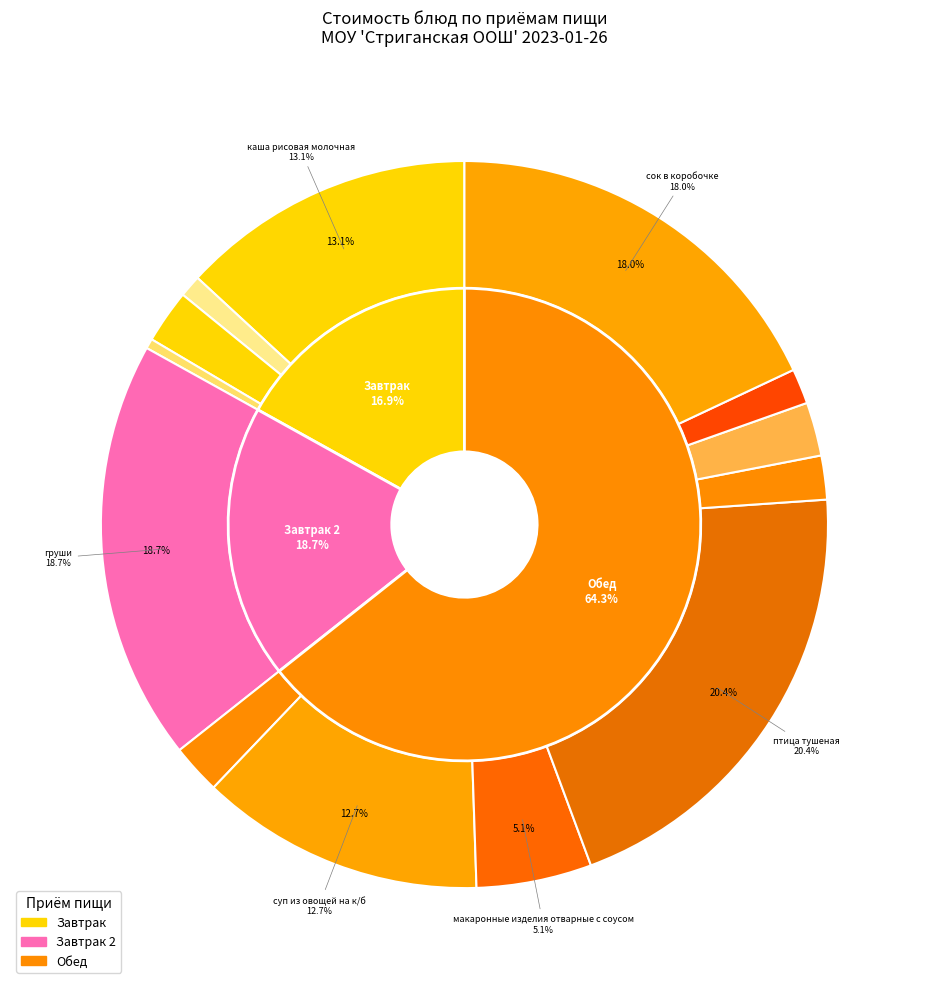

What percentage is the птица тушеная slice, to the nearest percent?

20%